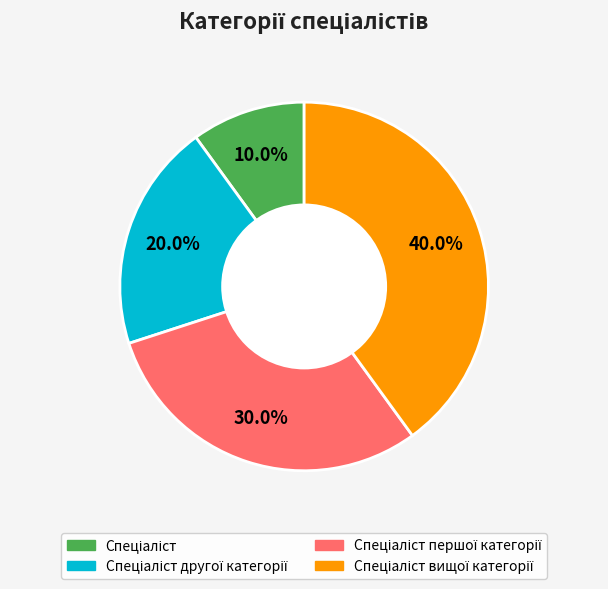

Is there a majority slice in this chart?

No